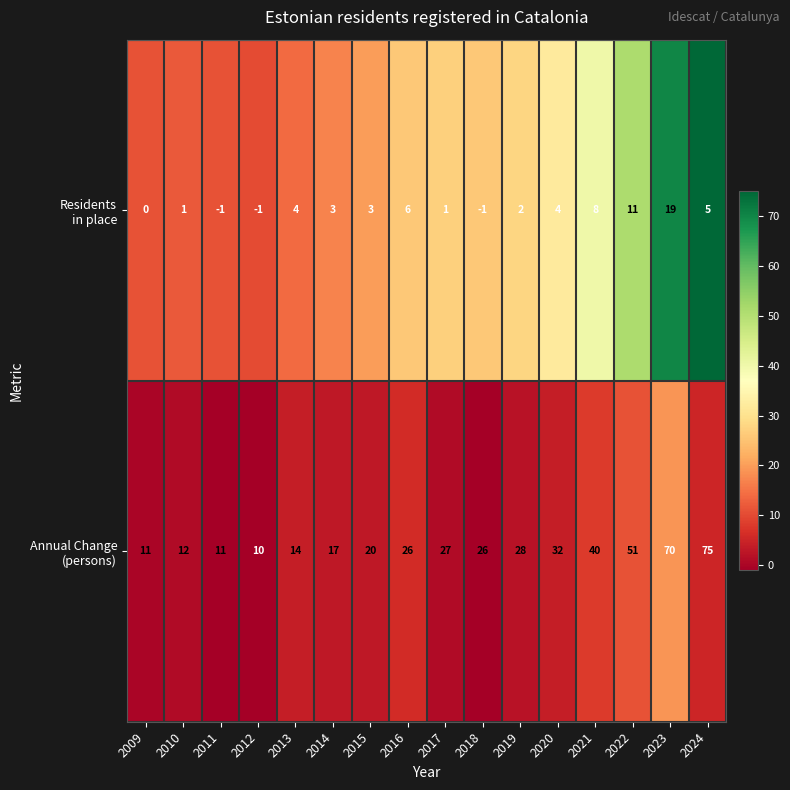

What is the spread (max minus min) of values at 2019?

26